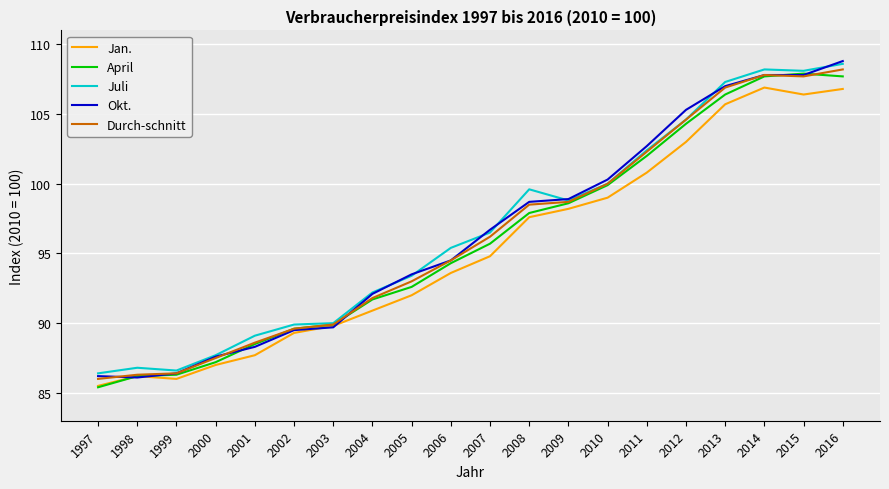

Which series changed the most between 1999 and 2009?

Okt.